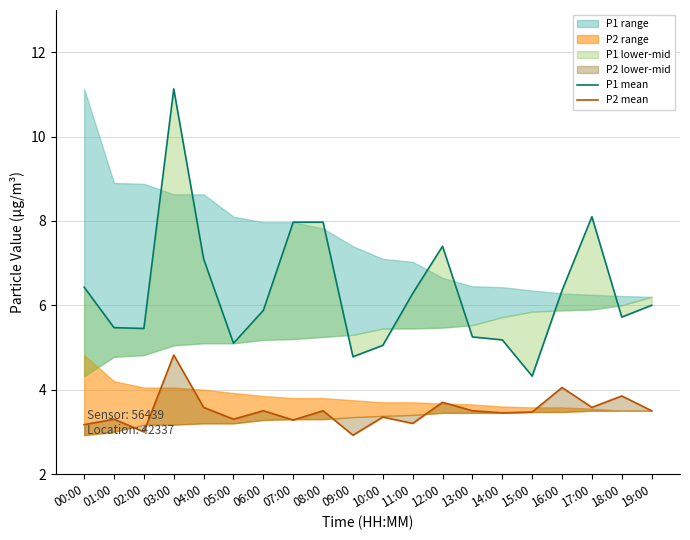

How many values in the P1 mean series exceed 6?

9